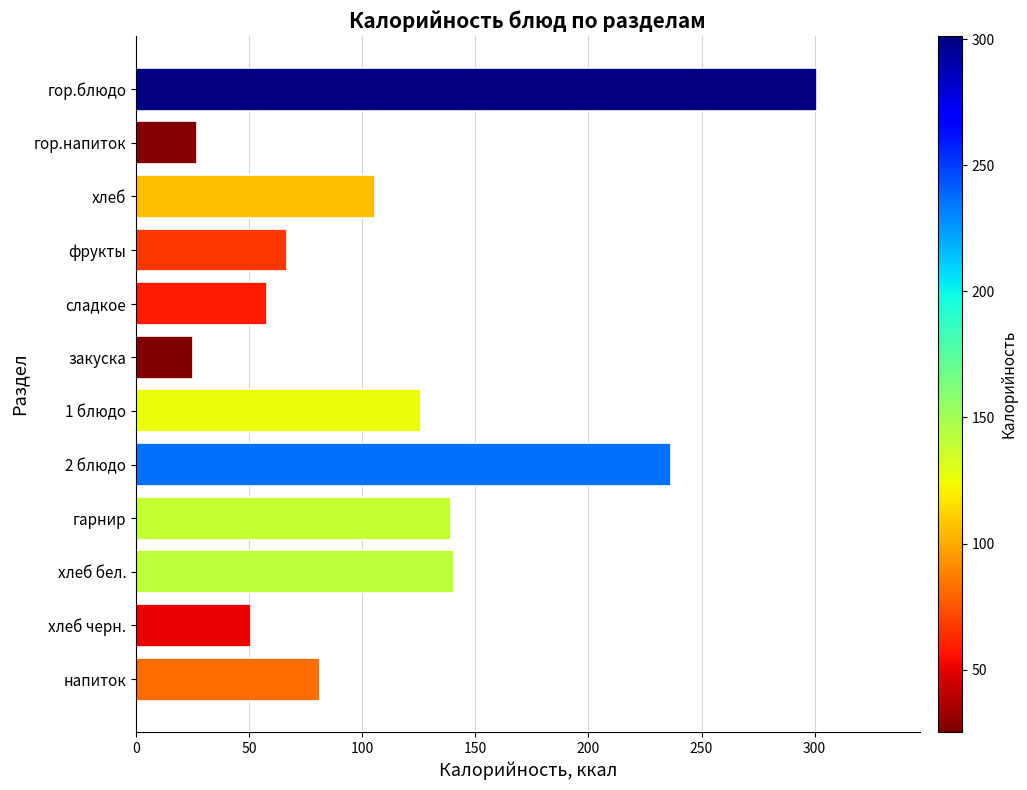

The value at сладкое is 97.0. True or false?

False